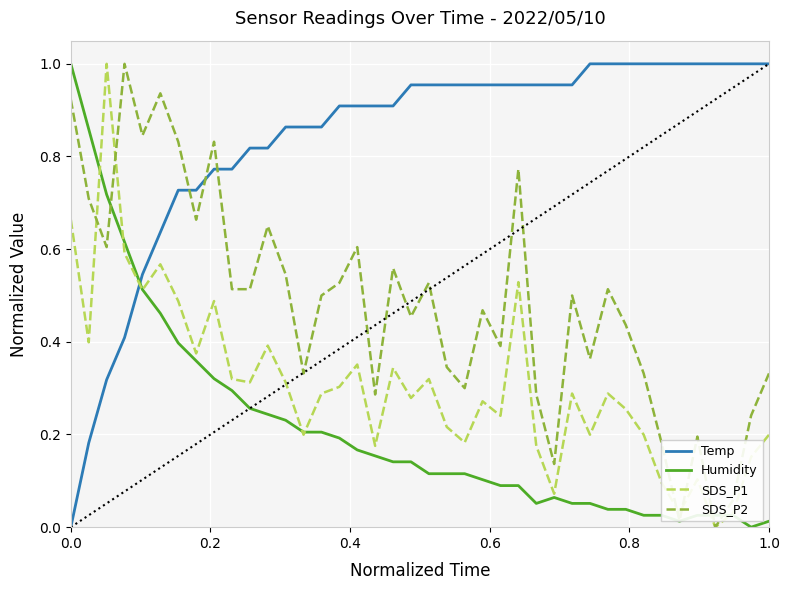

How many intersections are there between Temp and Humidity?

1